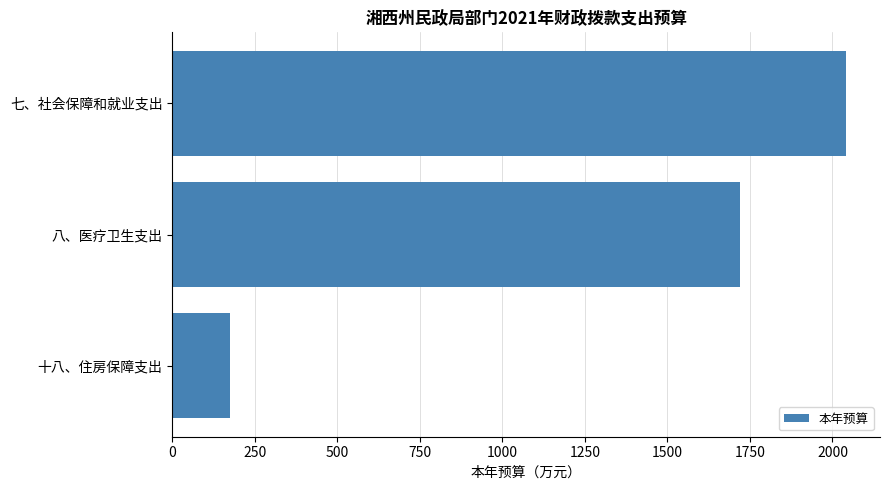

List the labels in order of value, largest first.

七、社会保障和就业支出, 八、医疗卫生支出, 十八、住房保障支出